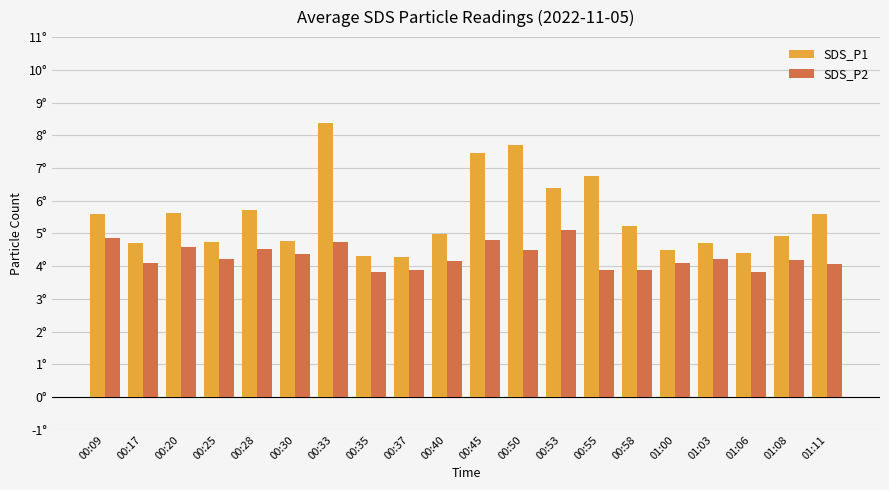

At how many categories does at least one series exceed 6?

5